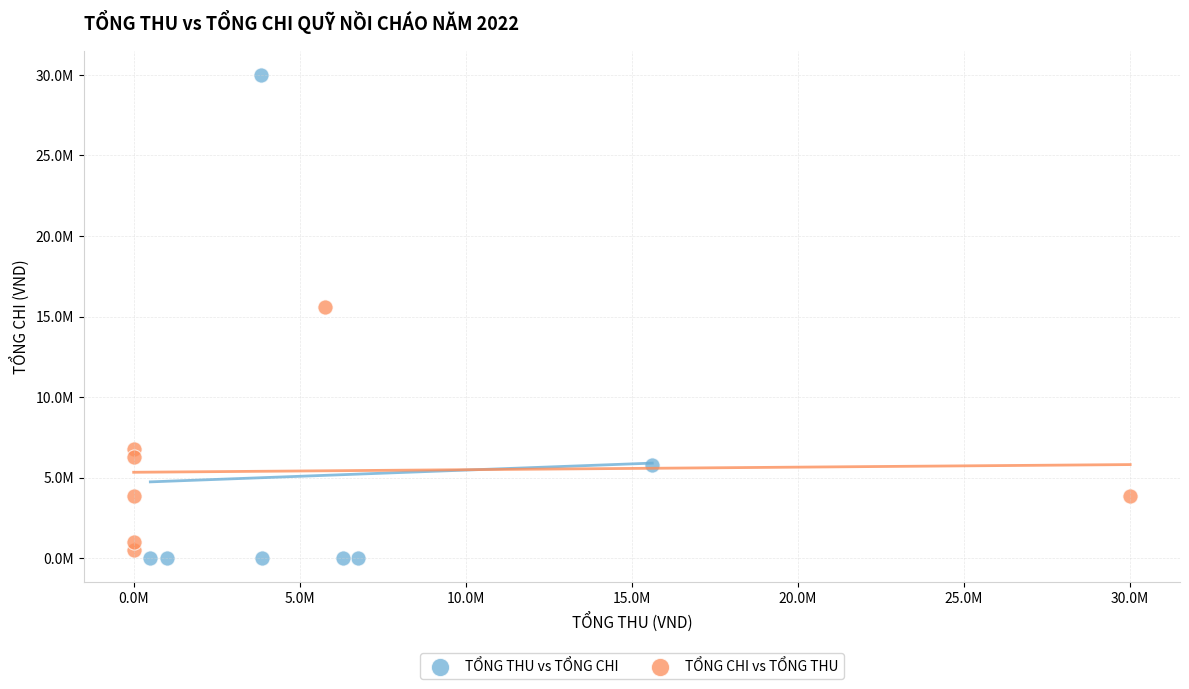

What are all the series names shown in the legend?

TỔNG THU vs TỔNG CHI, TỔNG CHI vs TỔNG THU